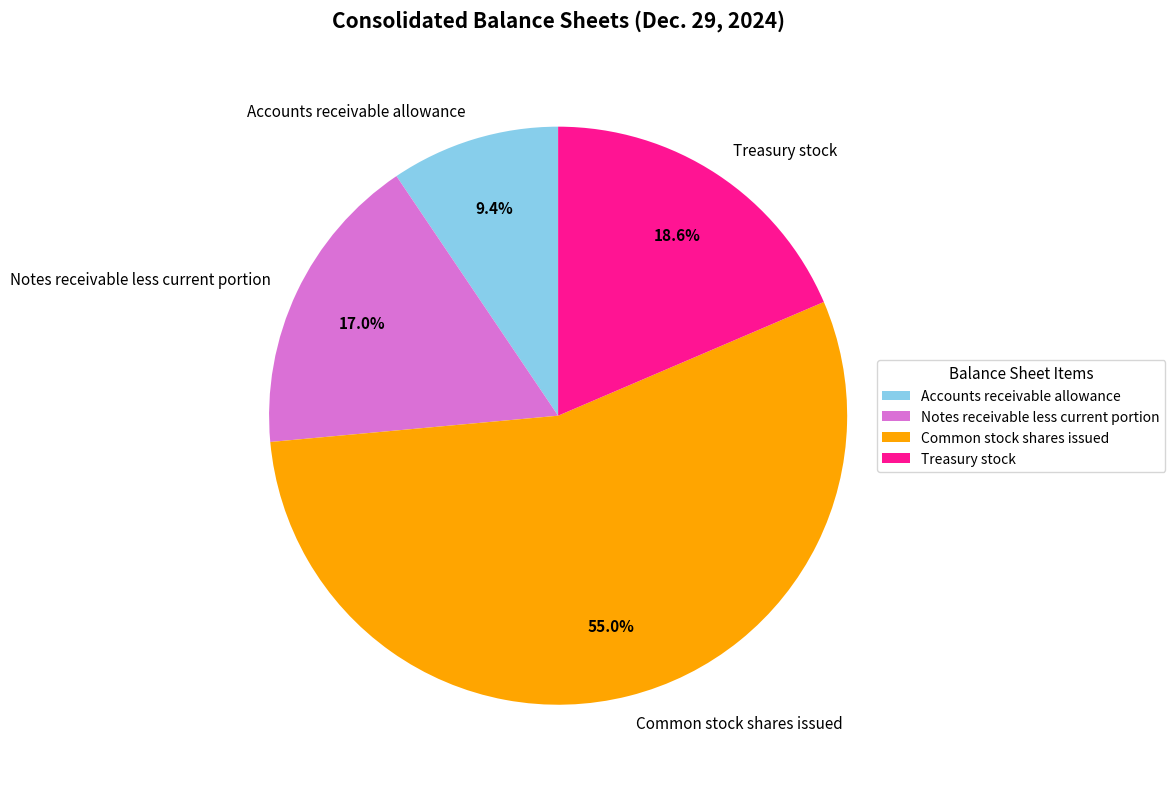

To the nearest percent, what is the difference between the largest and smallest slice percentages?

46%